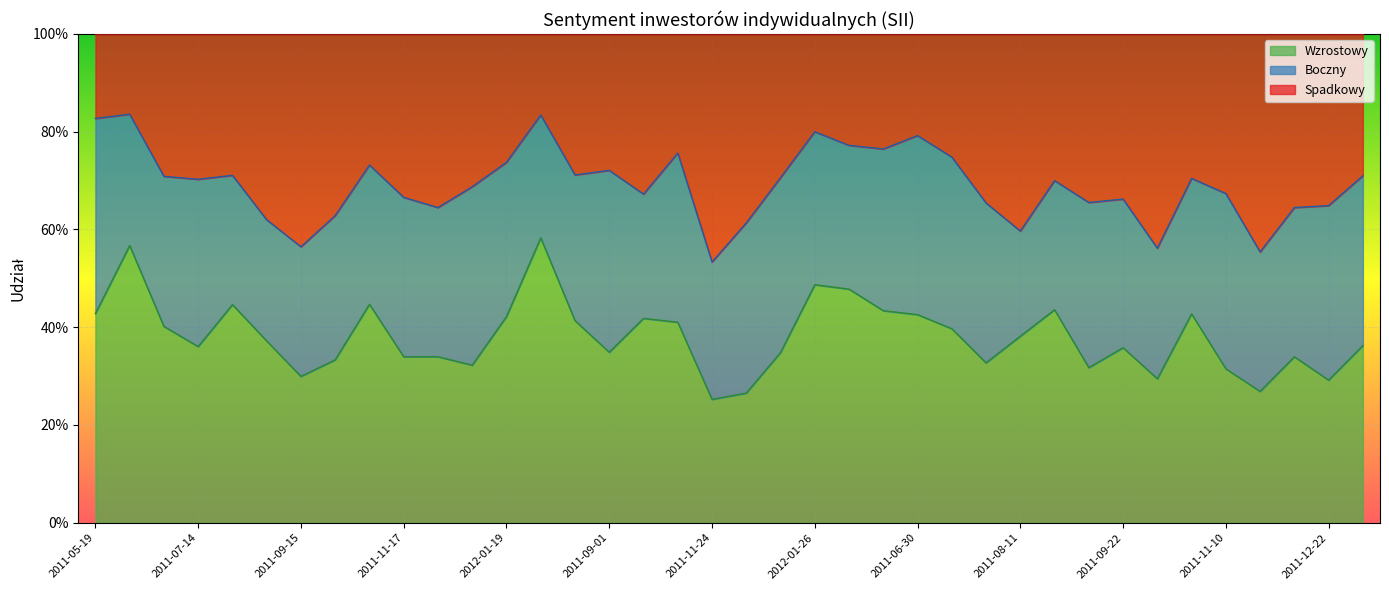

The Spadkowy series shows 1.1 at 2011-06-16. True or false?

False